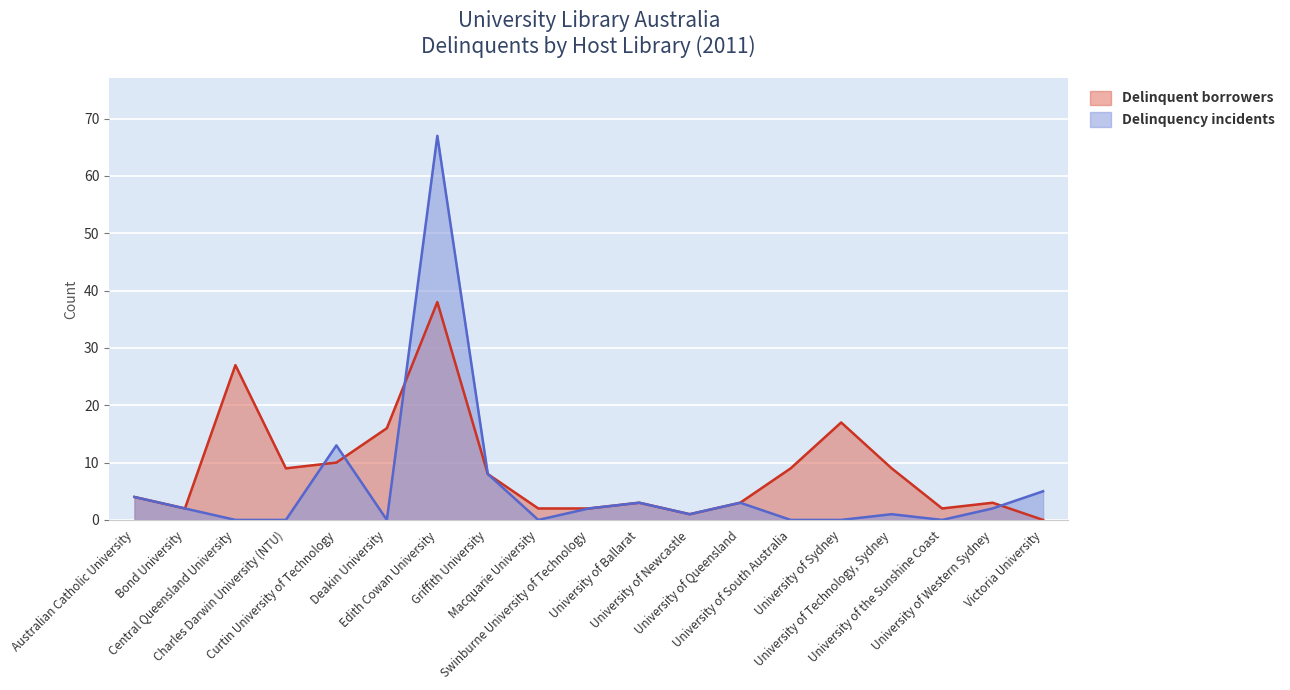

Reading right to left, extract all data points from this chart.

Delinquent borrowers: Victoria University=0	University of Western Sydney=3	University of the Sunshine Coast=2	University of Technology, Sydney=9	University of Sydney=17	University of South Australia=9	University of Queensland=3	University of Newcastle=1	University of Ballarat=3	Swinburne University of Technology=2	Macquarie University=2	Griffith University=8	Edith Cowan University=38	Deakin University=16	Curtin University of Technology=10	Charles Darwin University (NTU)=9	Central Queensland University=27	Bond University=2	Australian Catholic University=4
Delinquency incidents: Victoria University=5	University of Western Sydney=2	University of the Sunshine Coast=0	University of Technology, Sydney=1	University of Sydney=0	University of South Australia=0	University of Queensland=3	University of Newcastle=1	University of Ballarat=3	Swinburne University of Technology=2	Macquarie University=0	Griffith University=8	Edith Cowan University=67	Deakin University=0	Curtin University of Technology=13	Charles Darwin University (NTU)=0	Central Queensland University=0	Bond University=2	Australian Catholic University=4